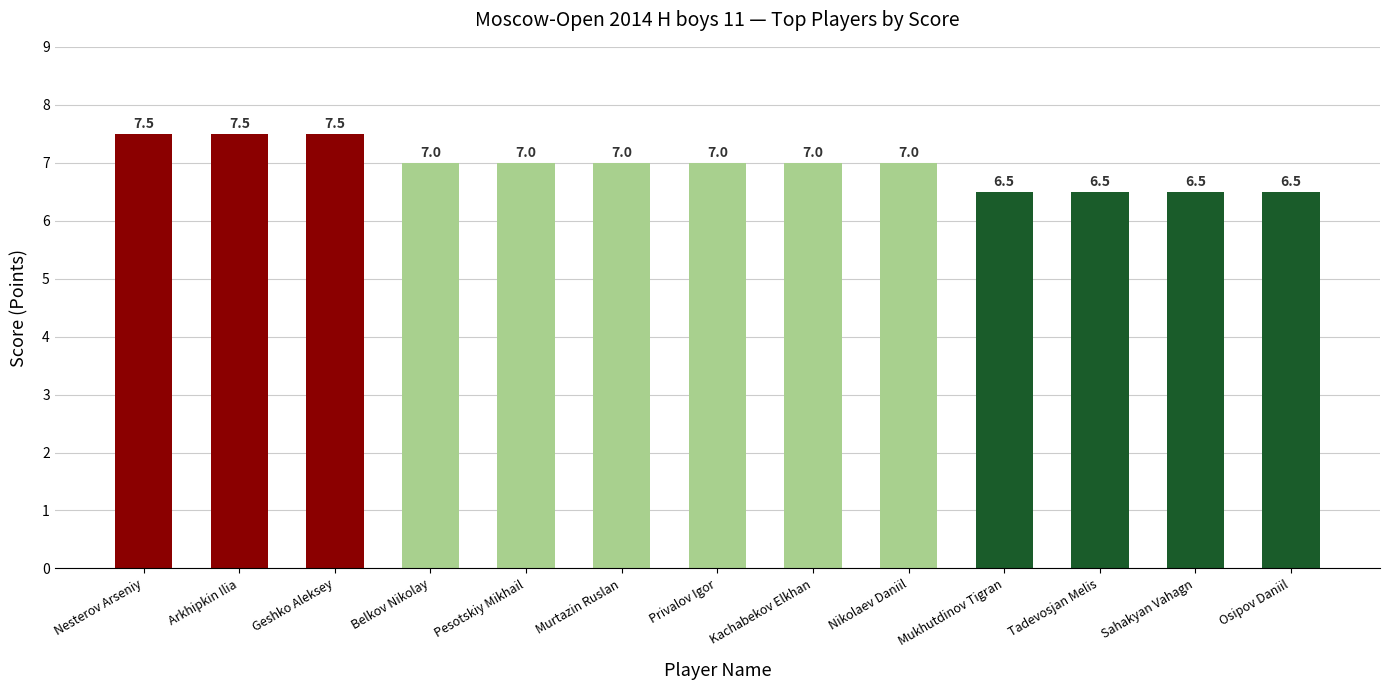

What is the greatest value displayed?

7.5